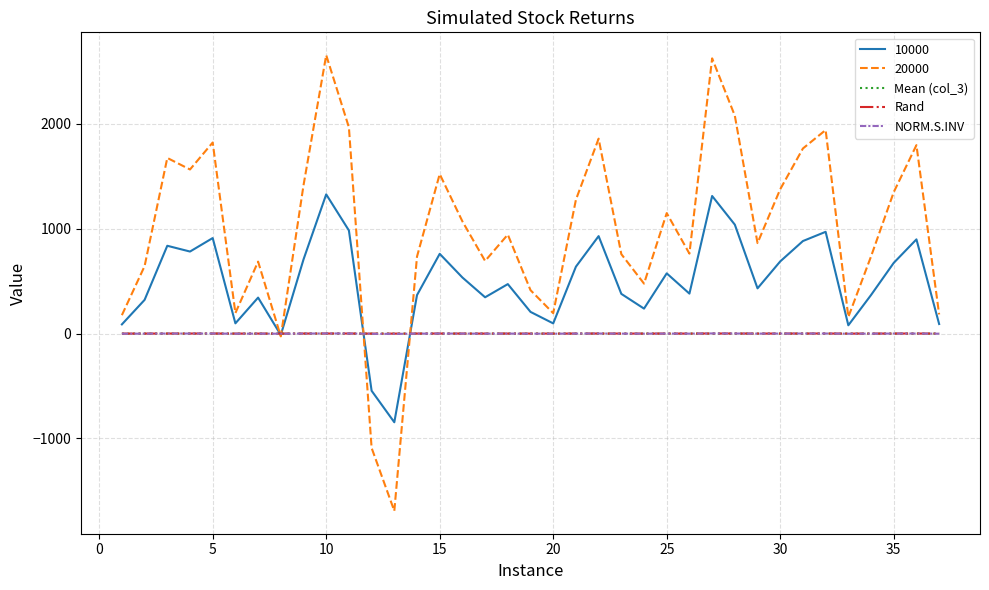

Is this an area chart (filled region under the line)?

No